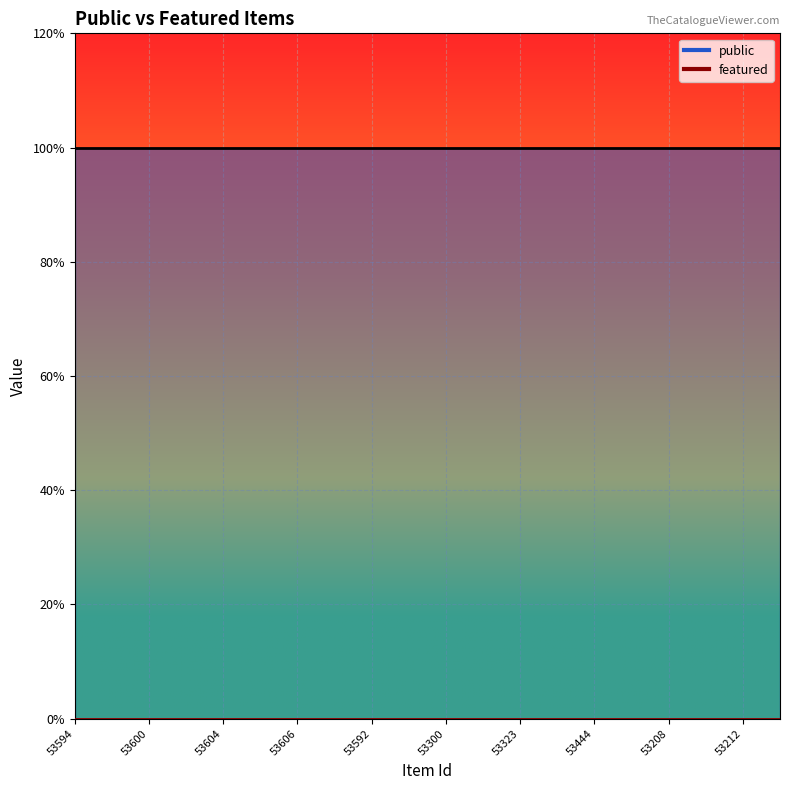

What is the sum of all public values?

20